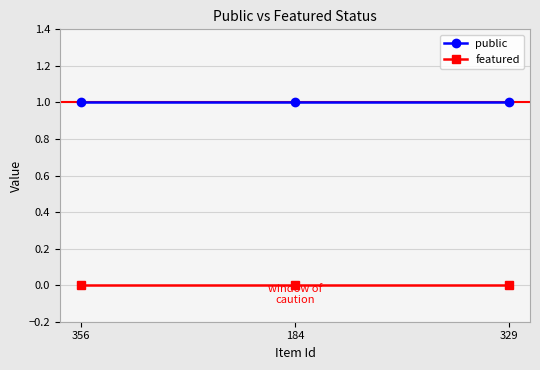

Is this an area chart (filled region under the line)?

No